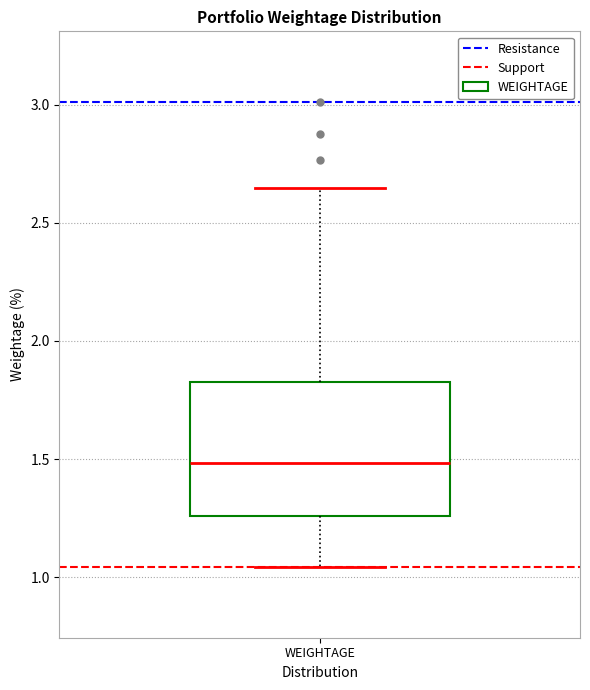

Where is the upper edge of the box for WEIGHTAGE on the y-axis? The values are not printed on the chart, so give them approximately, as read against the axis.

1.80